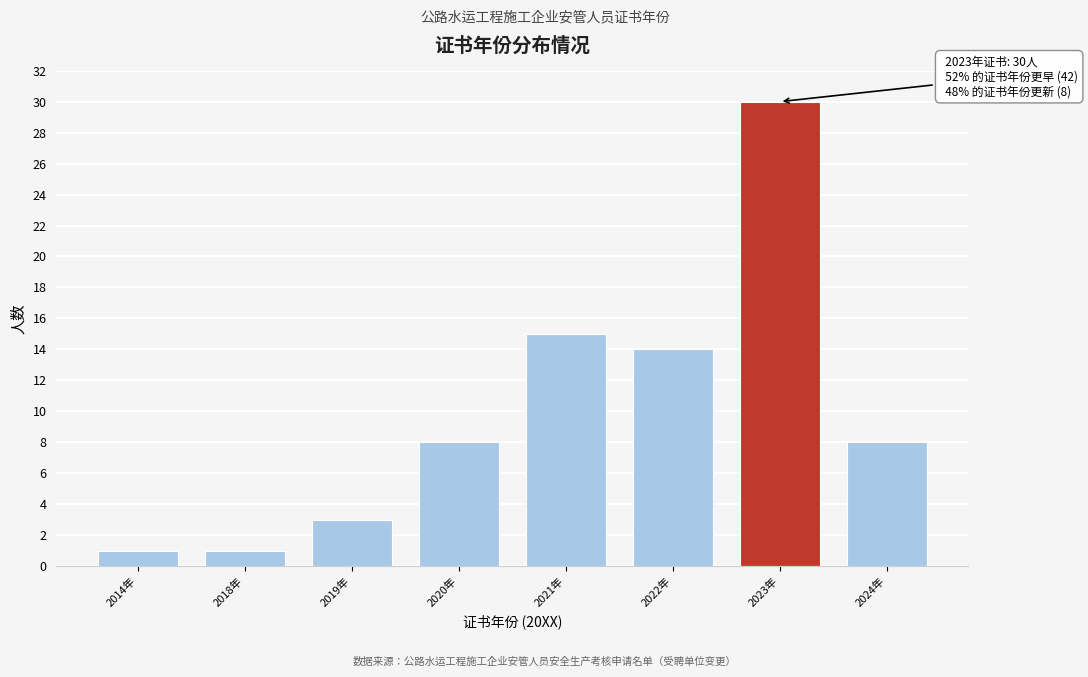

Reading right to left, transcribe all the data shown in this chart.

8	30	14	15	8	3	1	1